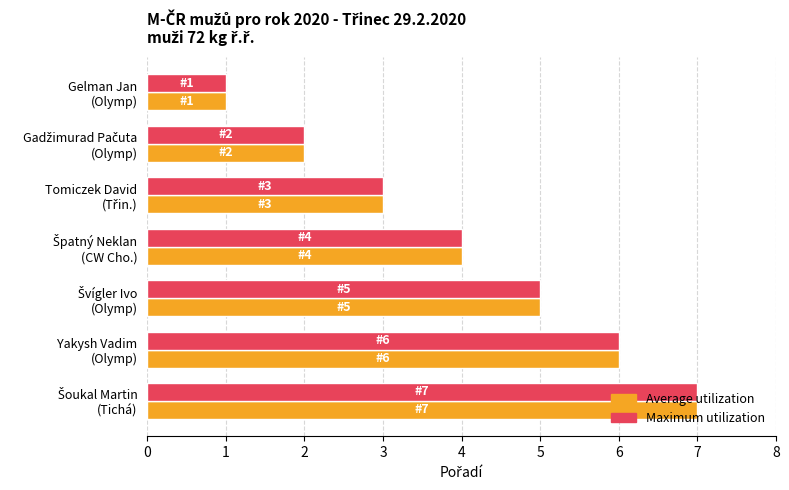

What is the difference between the second highest and minimum values in the Maximum utilization series?

5